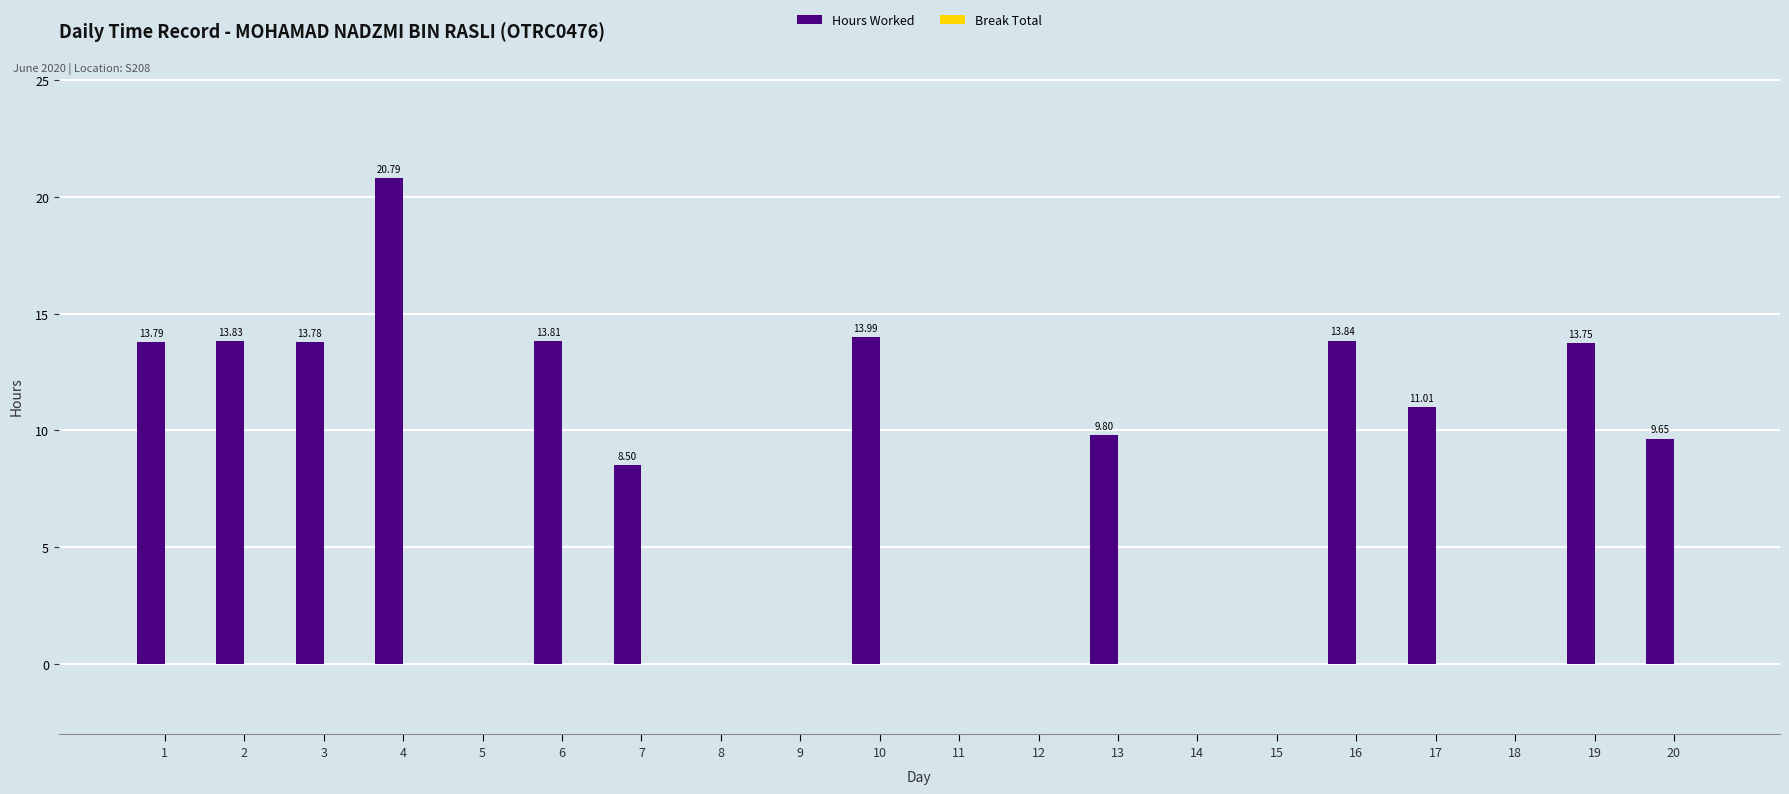

What is the sum of the values at 17 and 13?

20.8